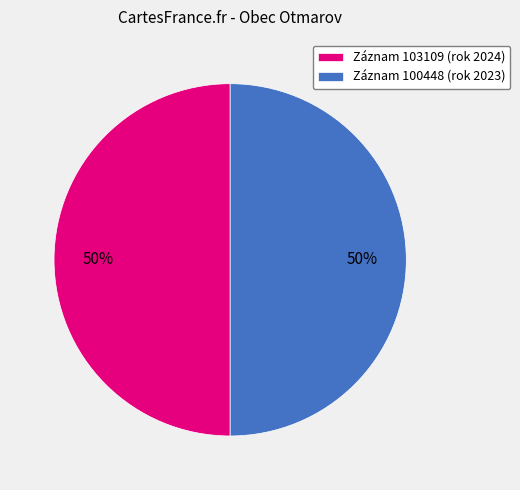

Is the sum of Záznam 100448 (rok 2023) and Záznam 103109 (rok 2024) greater than half?

Yes